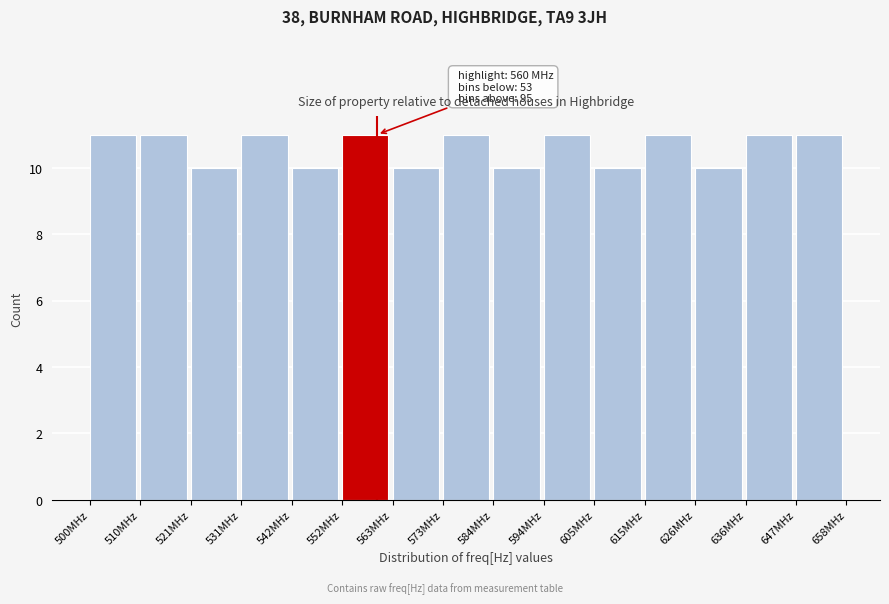

Reading left to right, what are all the values shown in this chart?

500MHz=11	510MHz=11	521MHz=10	531MHz=11	542MHz=10	552MHz=11	563MHz=10	573MHz=11	584MHz=10	594MHz=11	605MHz=10	615MHz=11	626MHz=10	636MHz=11	647MHz=11